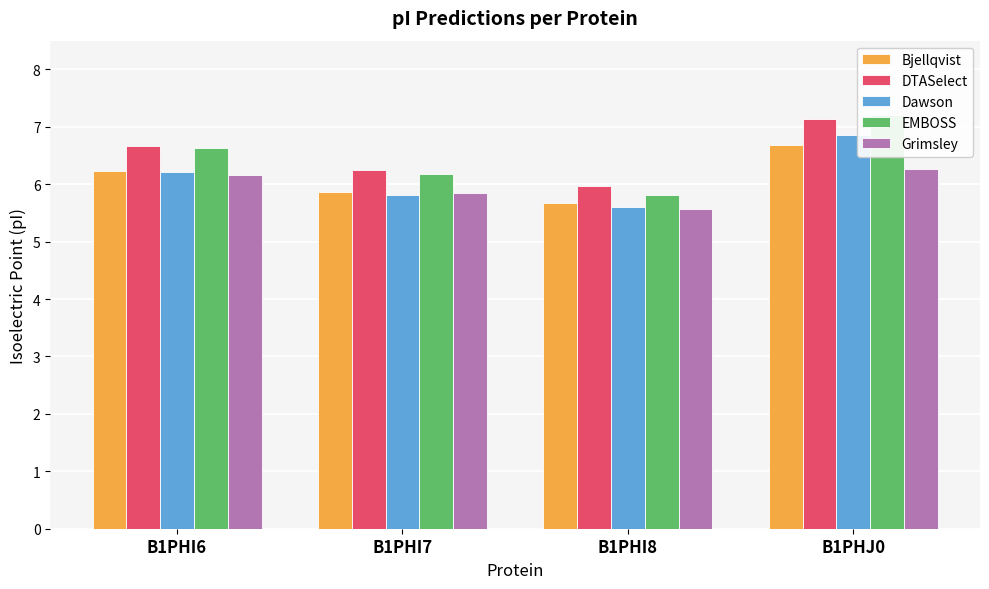

Which category has the lowest value in the Grimsley series?

B1PHI8